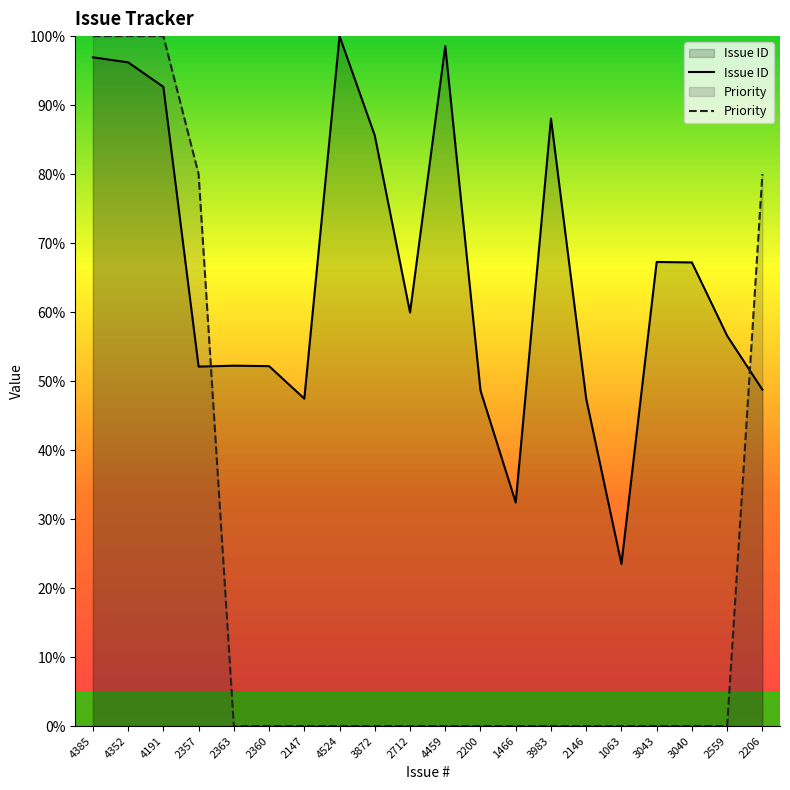

Does the chart display data point markers on the line(s)?

No